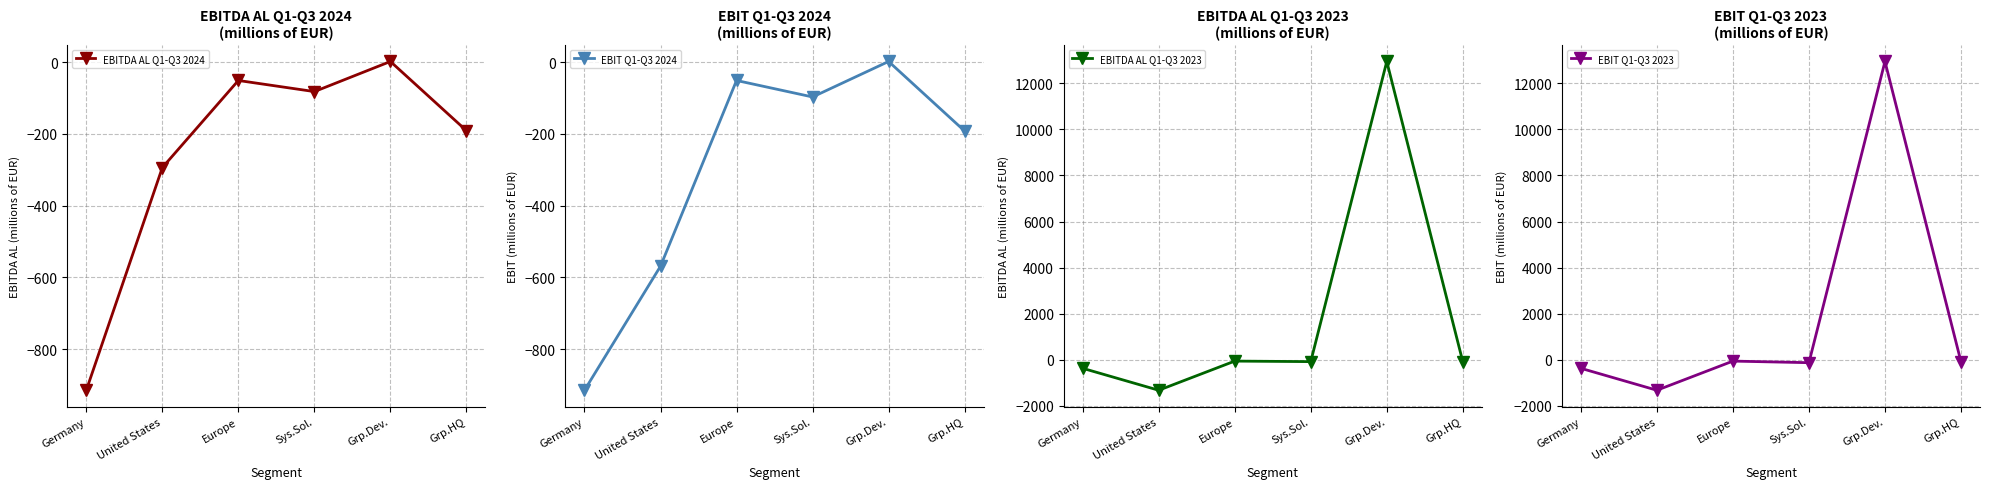

Where is the first local minimum for EBITDA AL Q1-Q3 2024?

Sys.Sol.